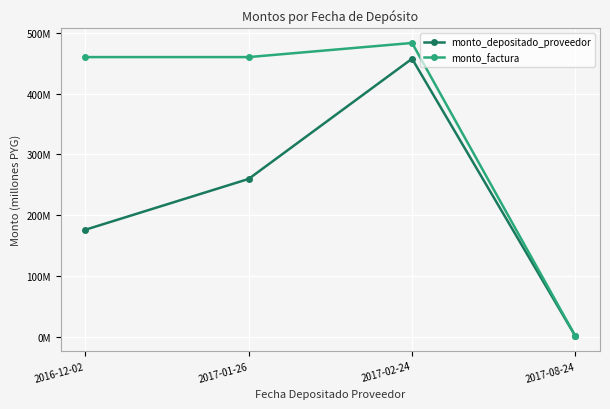

Does the chart display data point markers on the line(s)?

Yes